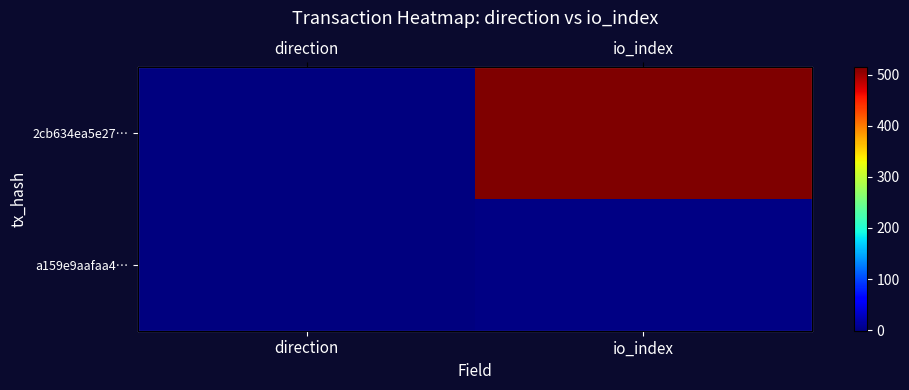

What is the maximum value shown in the chart?

514